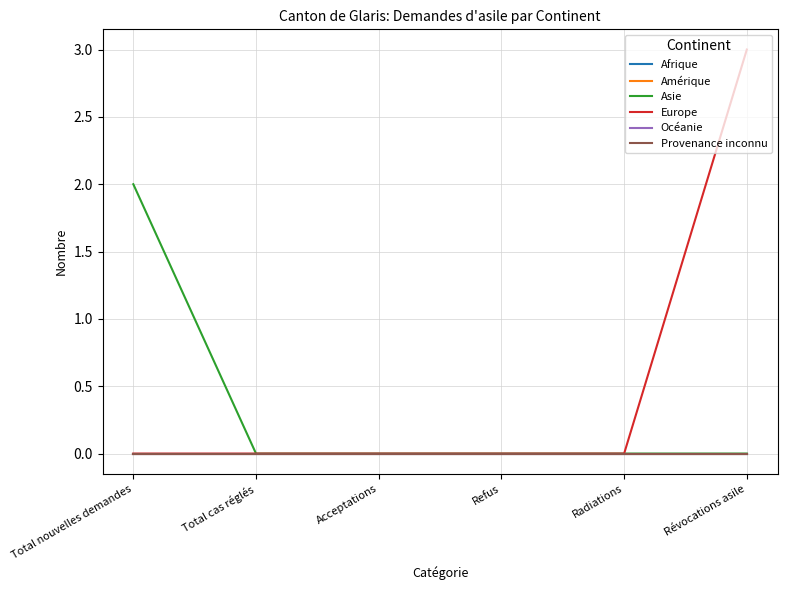

Does the chart display data point markers on the line(s)?

No